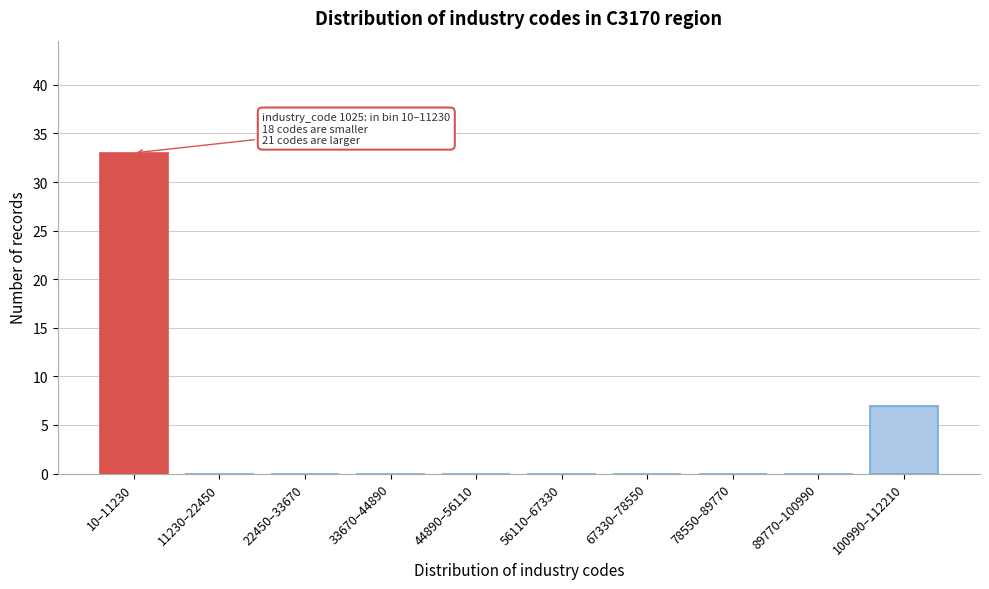

Reading left to right, transcribe all the data shown in this chart.

10–11230=33	11230–22450=0	22450–33670=0	33670–44890=0	44890–56110=0	56110–67330=0	67330–78550=0	78550–89770=0	89770–100990=0	100990–112210=7